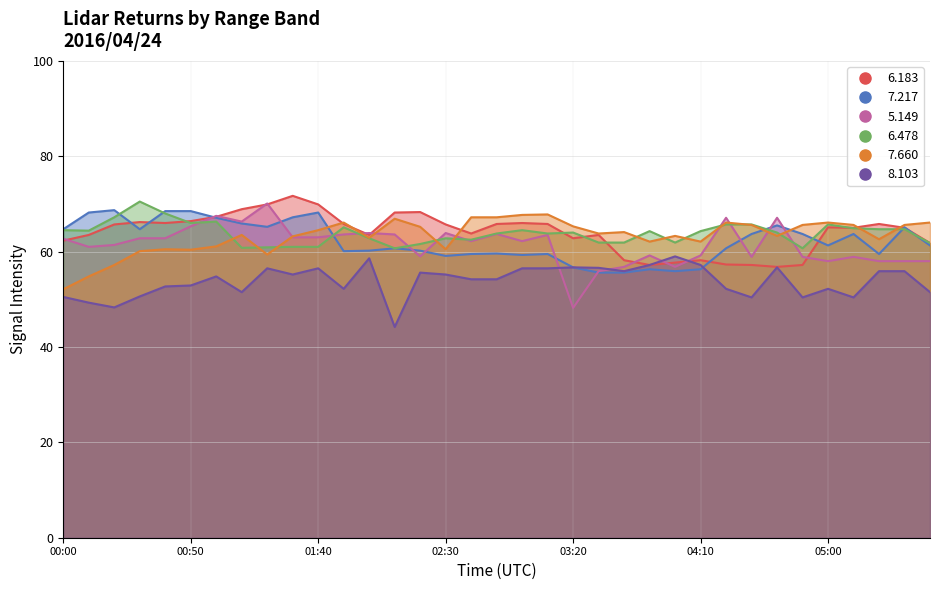

True or false:   7.660 has more than 2 points higher than both neighbors.

True